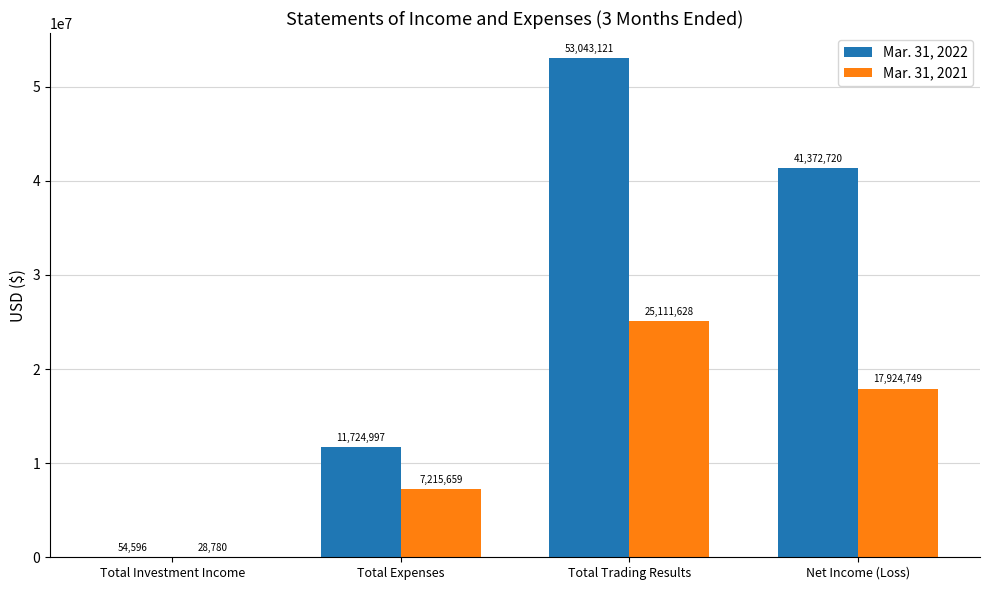

What is the highest value of the Mar. 31, 2022 series?

53043121